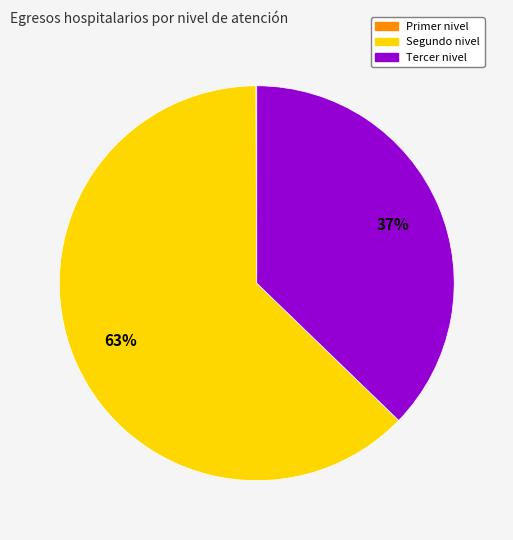

Which has a higher value, Segundo nivel or Tercer nivel?

Segundo nivel